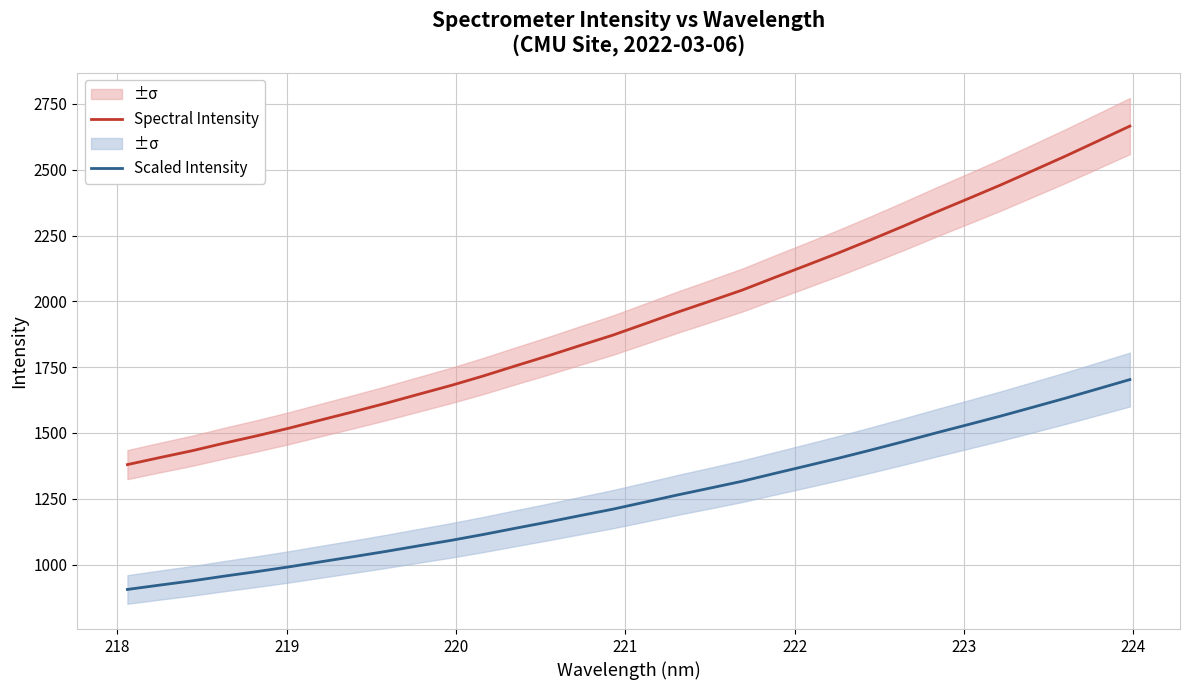

True or false: Scaled Intensity has more than 0 points higher than both neighbors.

False